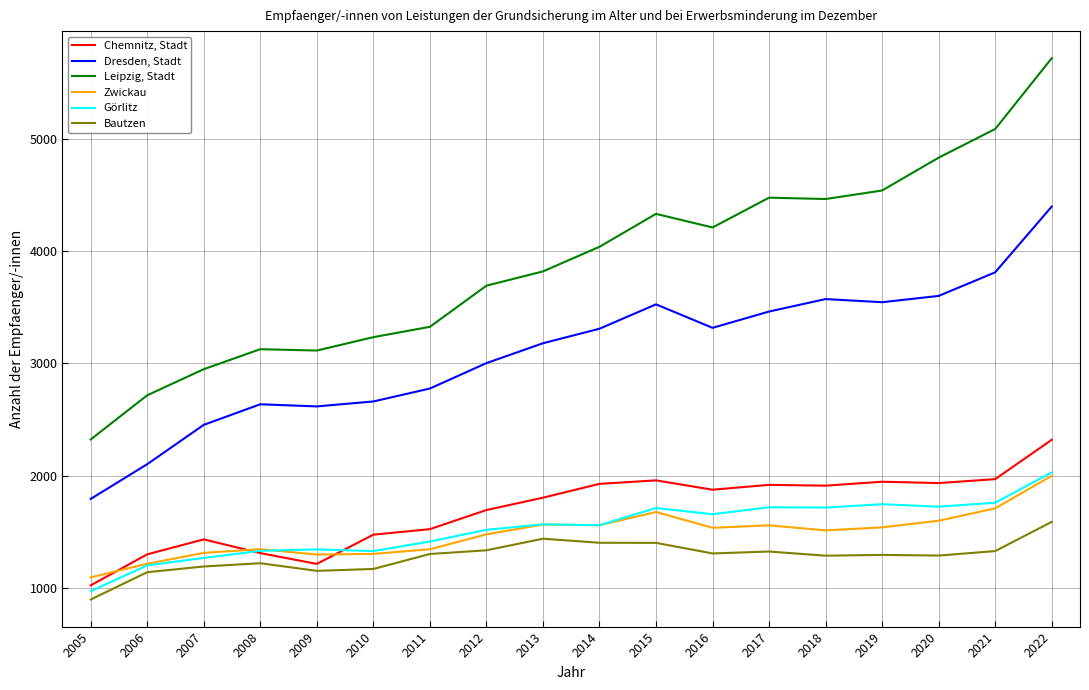

At which category is the sum across all series the highest?

2022